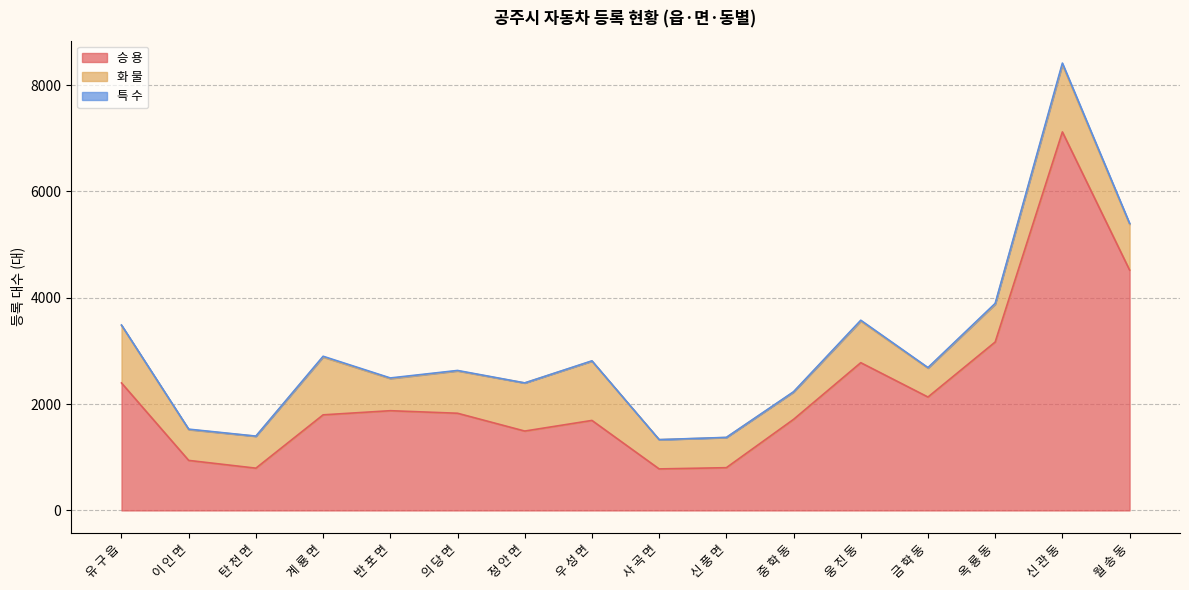

In 특 수, how many points are higher than both neighbors (excluding endpoints)?

4